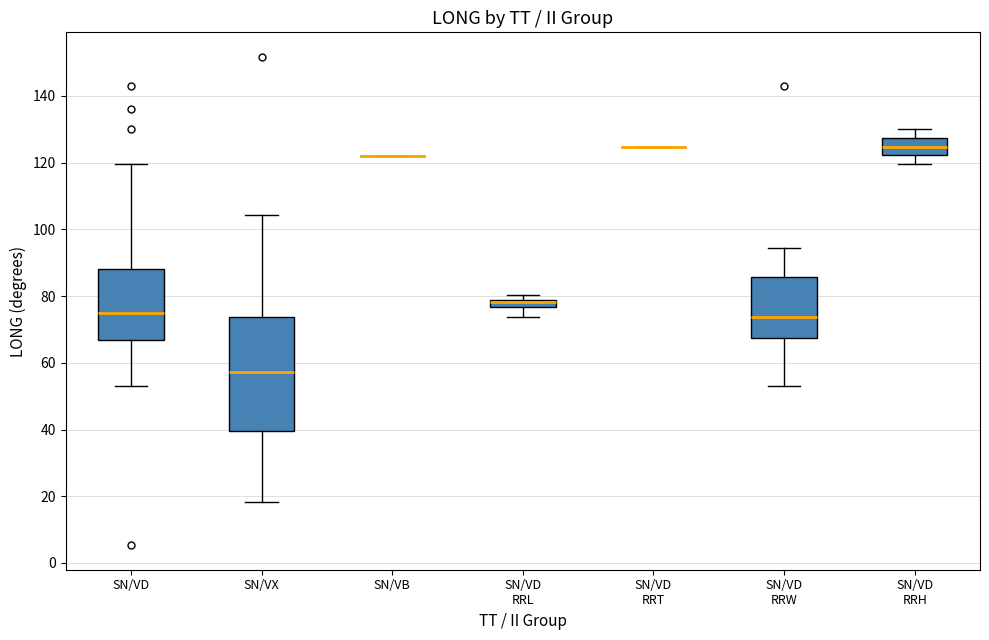

Where does the lower whisker of the box for SN/VD RRL end on the y-axis? The values are not printed on the chart, so give them approximately, as read against the axis.

74